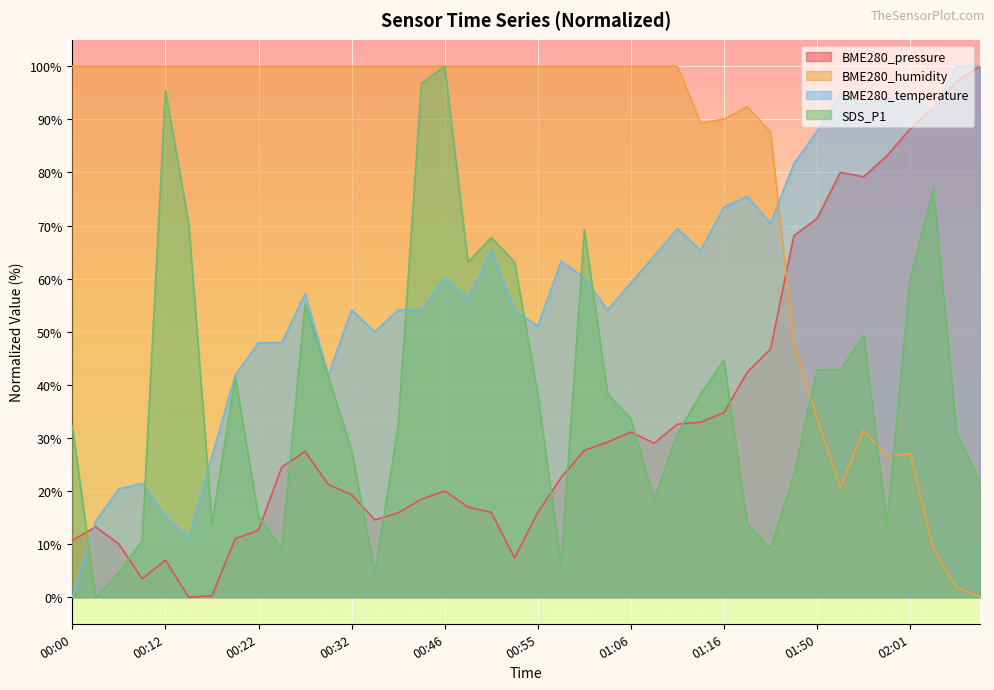

List the series in order of their peak value, lowest first.

BME280_pressure, BME280_humidity, BME280_temperature, SDS_P1